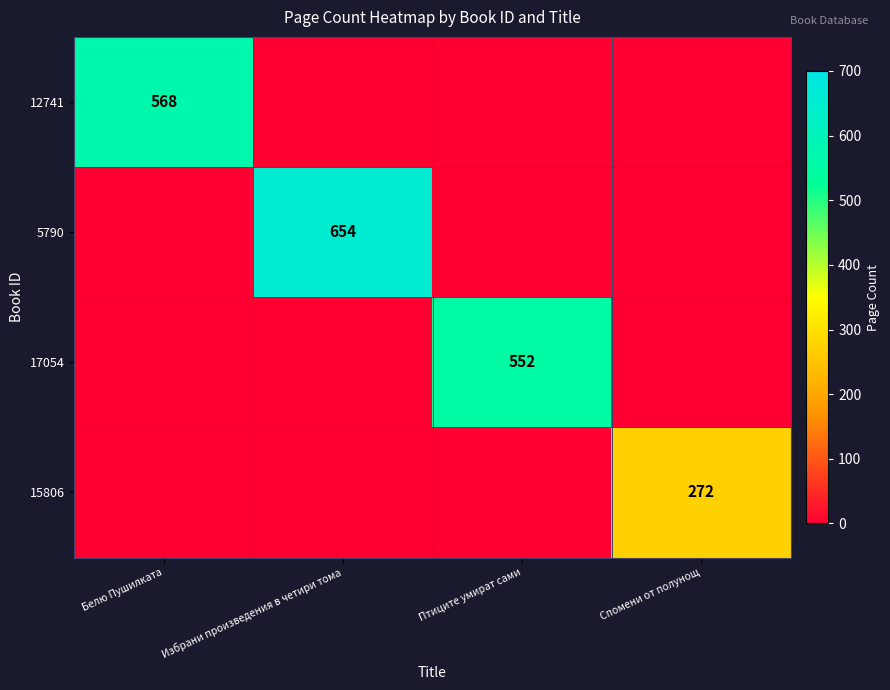

What is the maximum value shown in the chart?

654